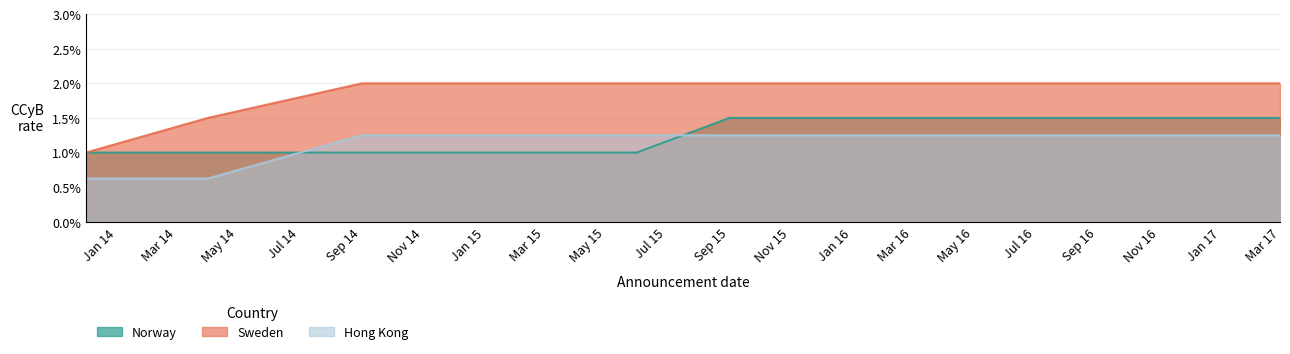

What is the label of the 9th point from the left?

2016-06